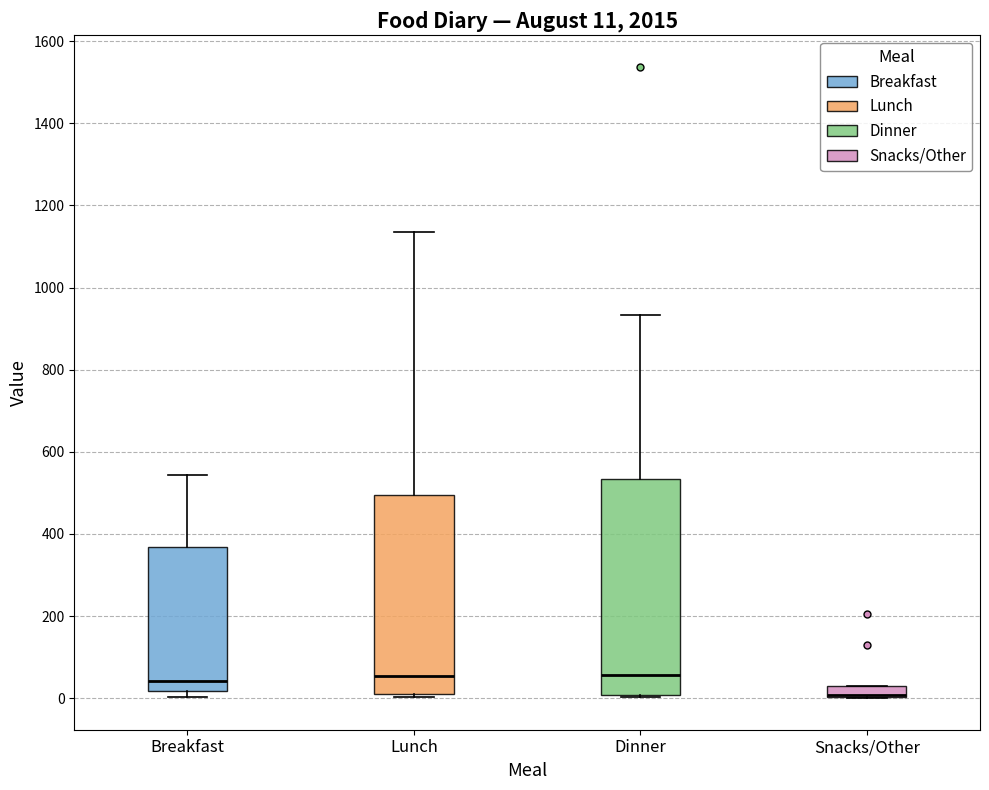

Comparing the boxes themselves (not the whiskers), which one is the tallest?

Dinner